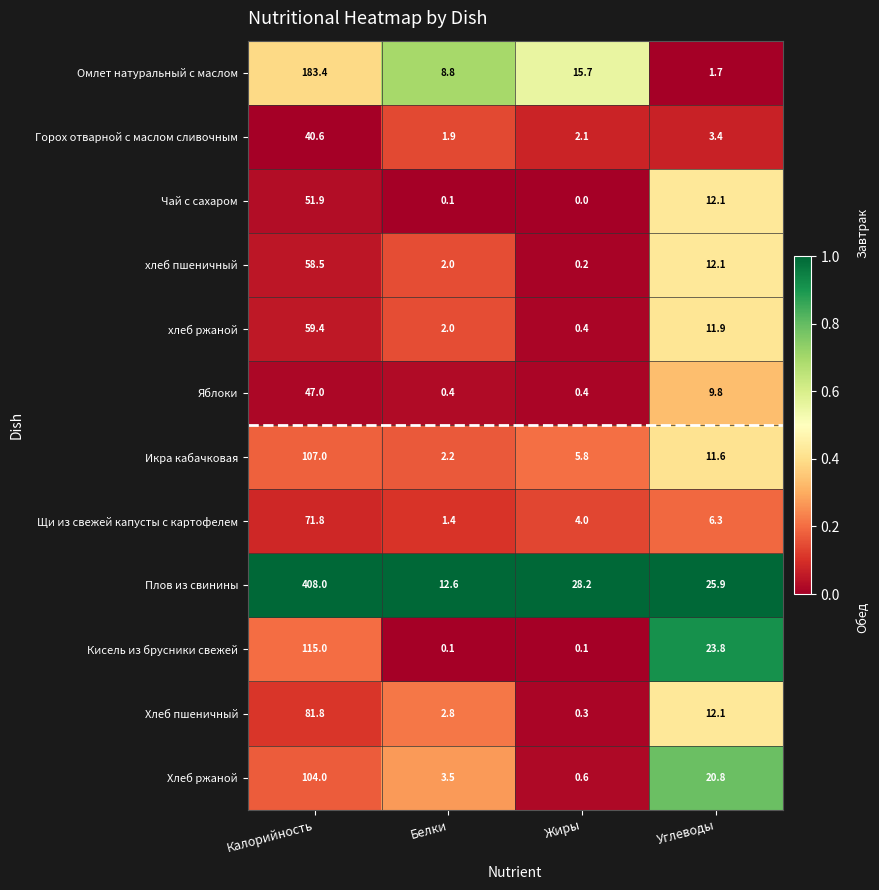

What is the maximum value shown in the chart?

408.0